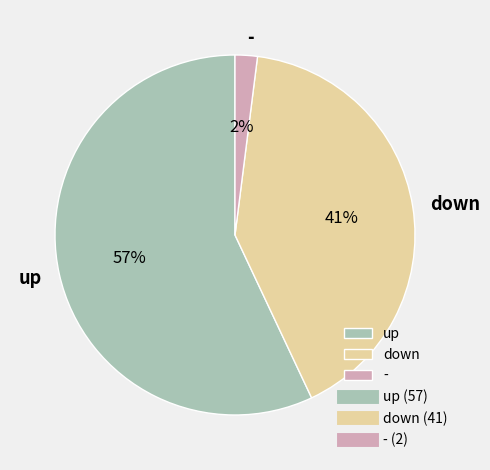

Rank the categories by value from highest to lowest.

up, down, -